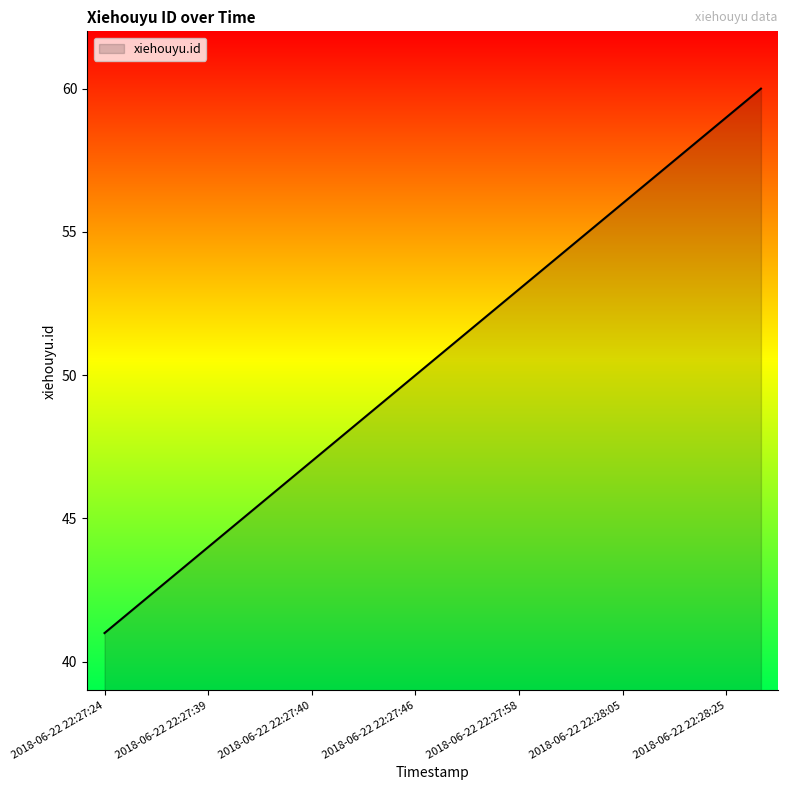

What is the maximum value shown in the chart?

60